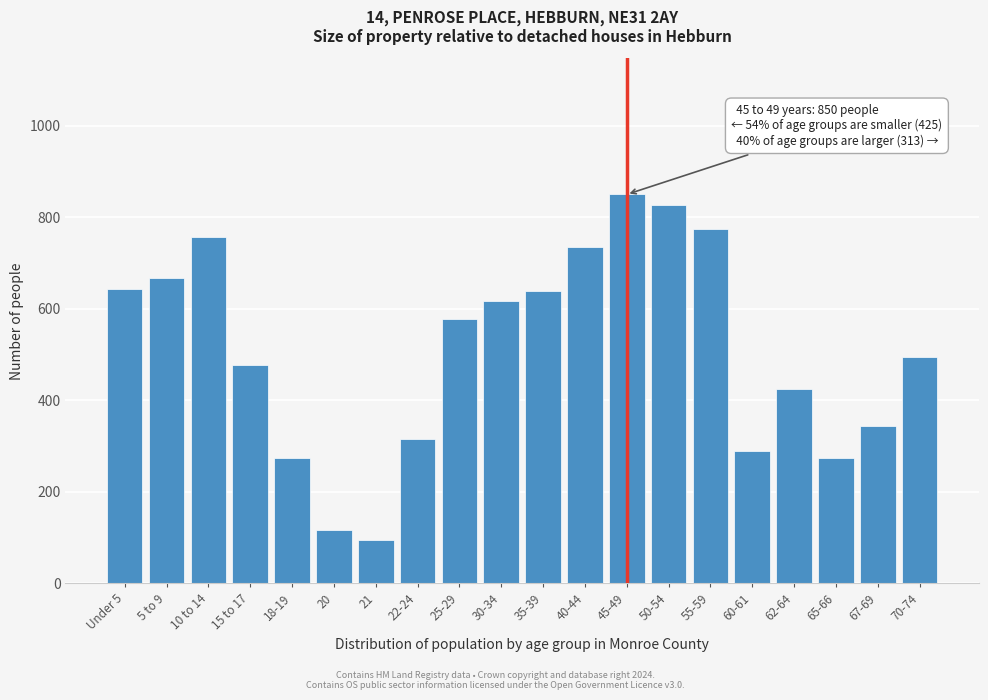

What is the label of the 5th bar from the right?

60-61